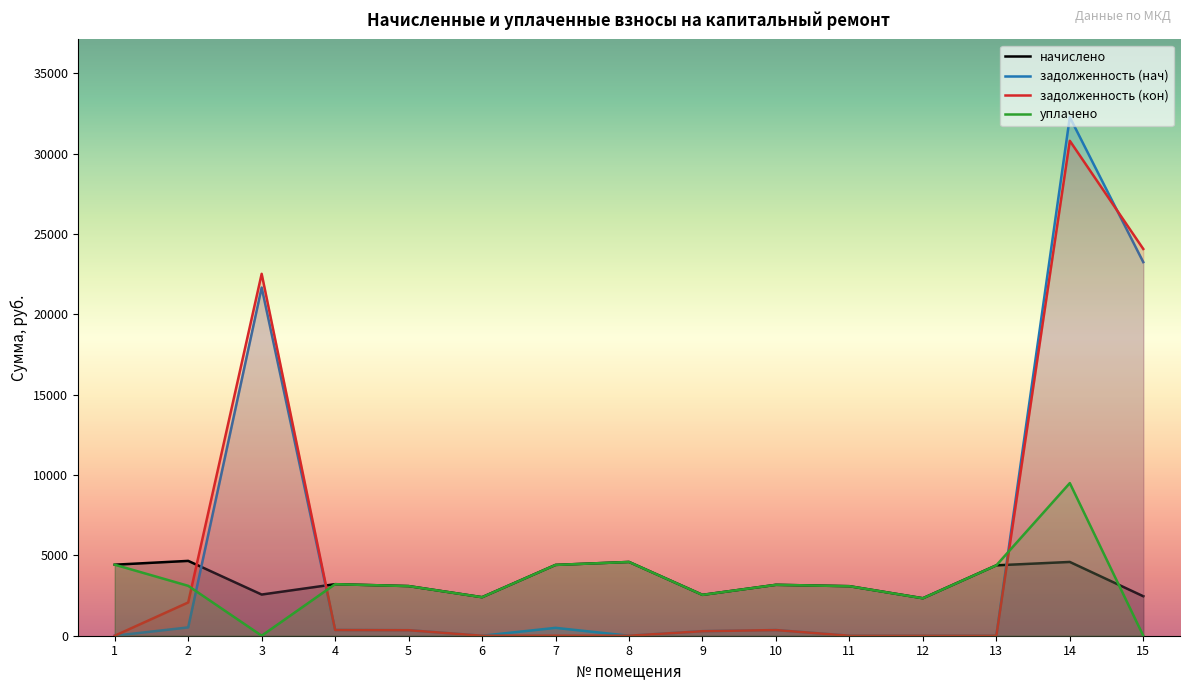

What is the total value across all series at 12?

4664.3